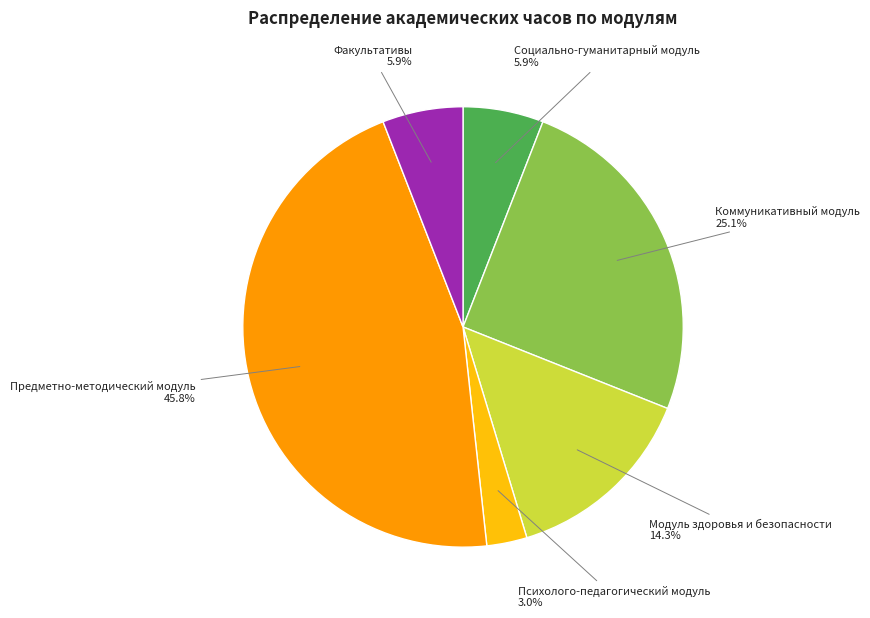

To the nearest percent, what is the difference between the largest and smallest slice percentages?

43%